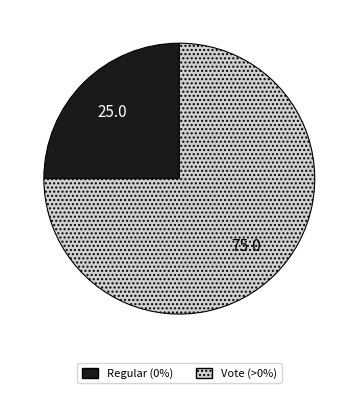

Between Regular and Vote, which is larger?

Vote